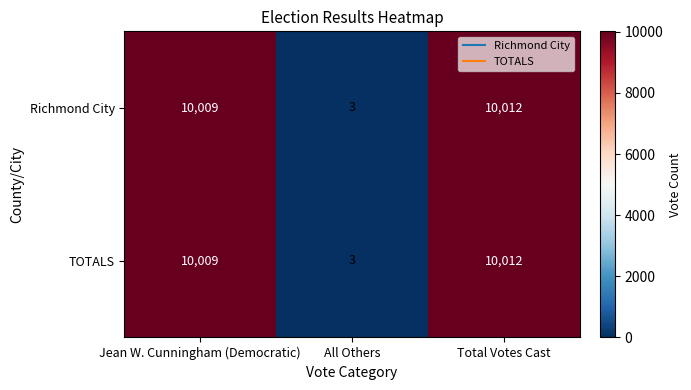

Reading left to right, transcribe all the data shown in this chart.

Richmond City: Jean W. Cunningham (Democratic)=10009	All Others=3	Total Votes Cast=10012
TOTALS: Jean W. Cunningham (Democratic)=10009	All Others=3	Total Votes Cast=10012